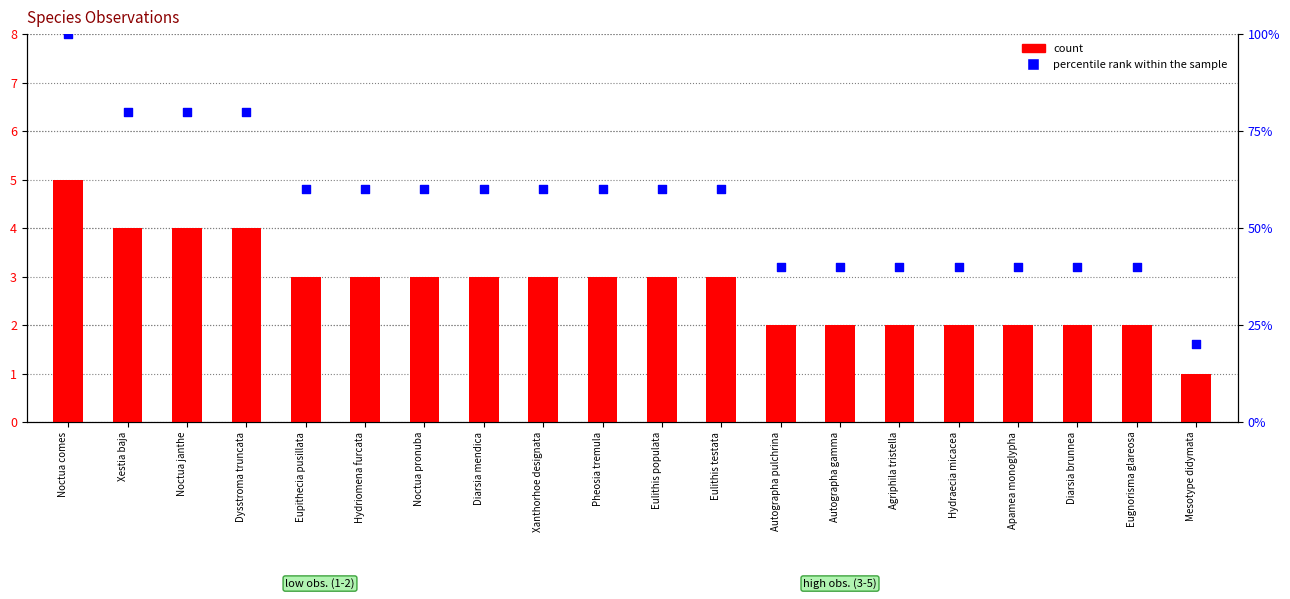

What is the total value across all series at Eugnorisma glareosa?

42